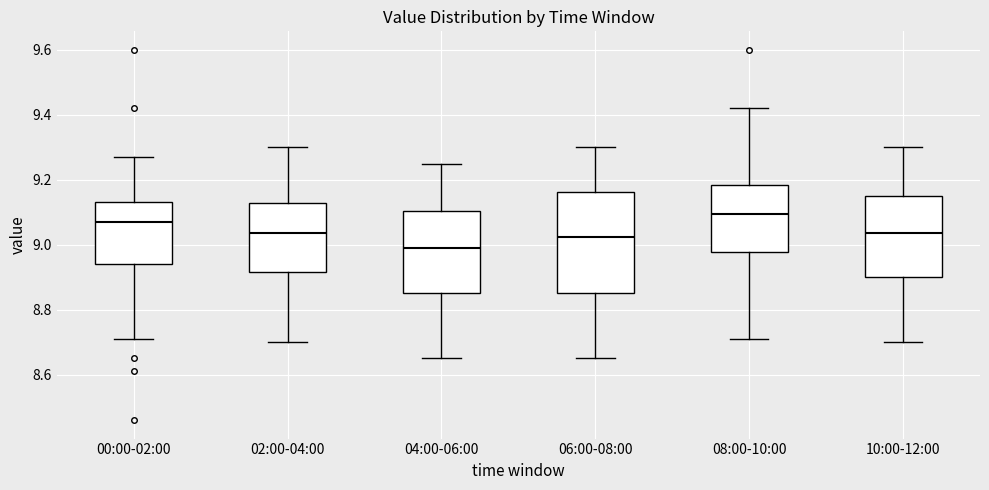

Reading left to right, transcribe this box plot: for each box, give where its median line is, the range the box spans, and where its two whiskers end, as read against the y-axis. The values are not printed on the chart, so give them approximately, as read against the axis.

00:00-02:00: median 9.08, box 8.94 to 9.14, whiskers 8.72 to 9.28
02:00-04:00: median 9.04, box 8.92 to 9.12, whiskers 8.70 to 9.30
04:00-06:00: median 9.00, box 8.86 to 9.10, whiskers 8.66 to 9.26
06:00-08:00: median 9.02, box 8.86 to 9.16, whiskers 8.66 to 9.30
08:00-10:00: median 9.10, box 8.98 to 9.18, whiskers 8.72 to 9.42
10:00-12:00: median 9.04, box 8.90 to 9.16, whiskers 8.70 to 9.30